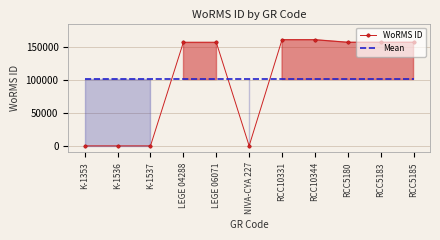

What is the average value of the WoRMS ID series?

100417.5